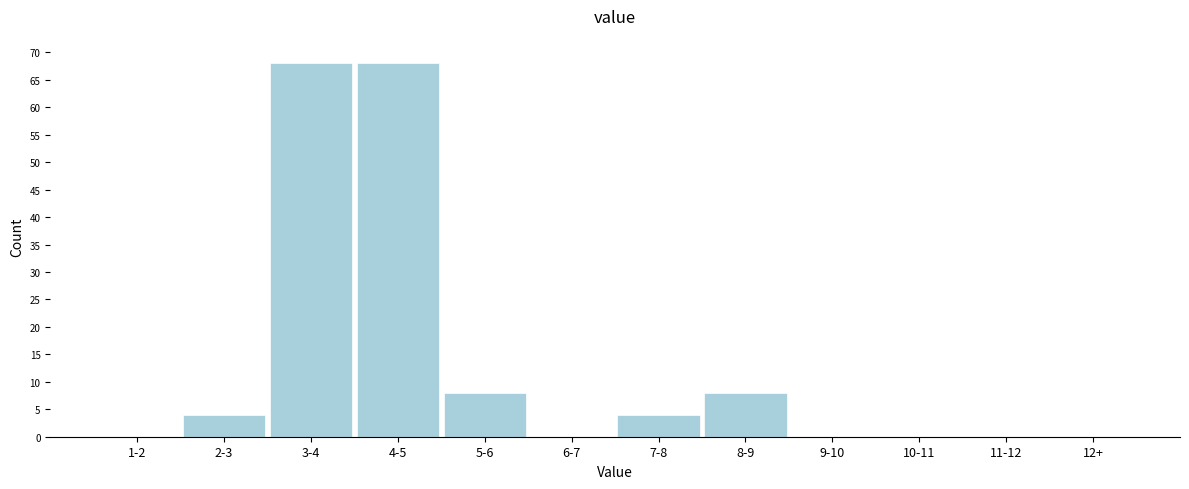

Reading left to right, extract all data points from this chart.

1-2=0	2-3=4	3-4=68	4-5=68	5-6=8	6-7=0	7-8=4	8-9=8	9-10=0	10-11=0	11-12=0	12+=0